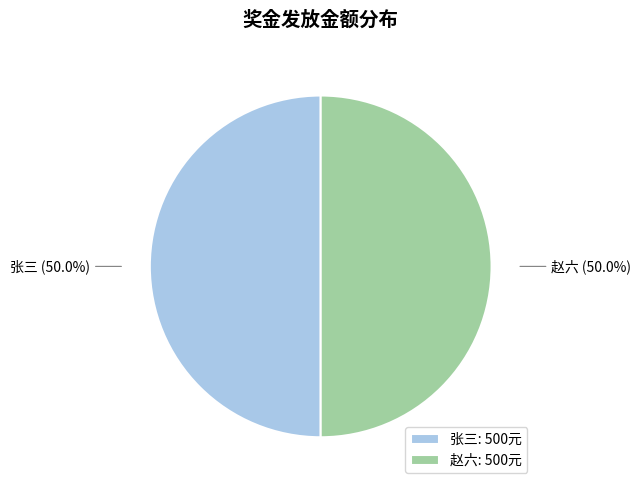

Approximately how many times larger is the value at 赵六: 500元 compared to 张三: 500元?

1.0